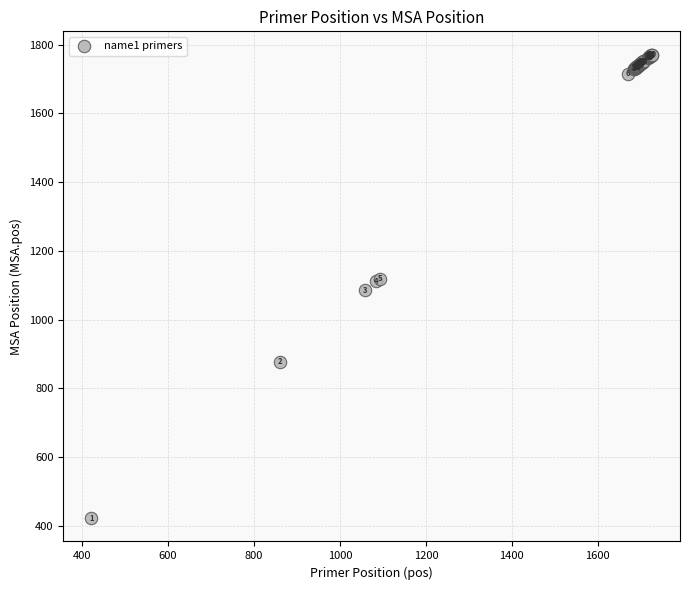

What Y value in the scatter plot is closest to 1096?

1086